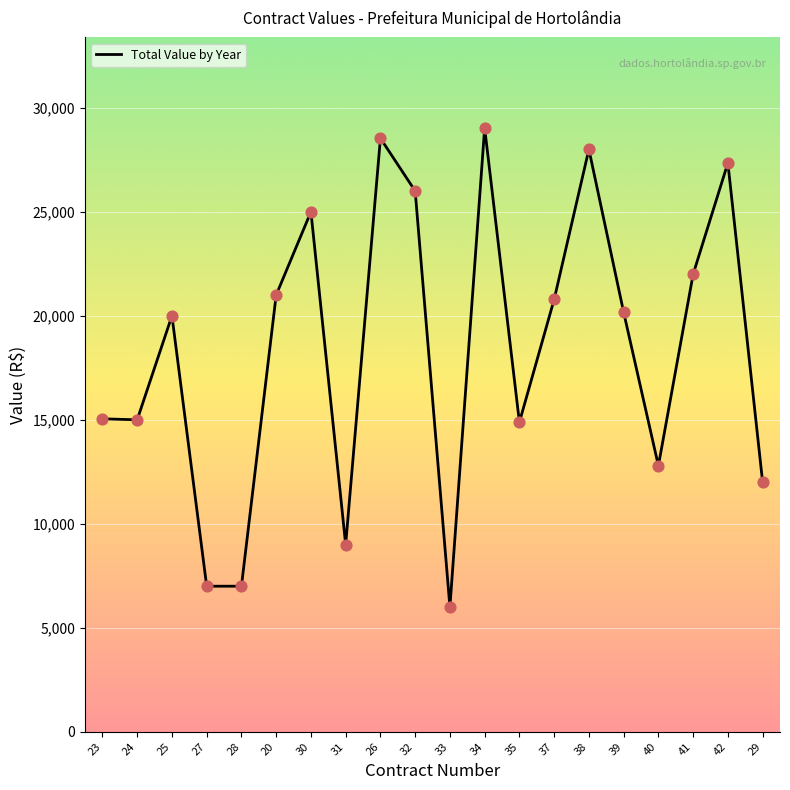

What is the ratio of the value at 32 to the value at 33?

4.3